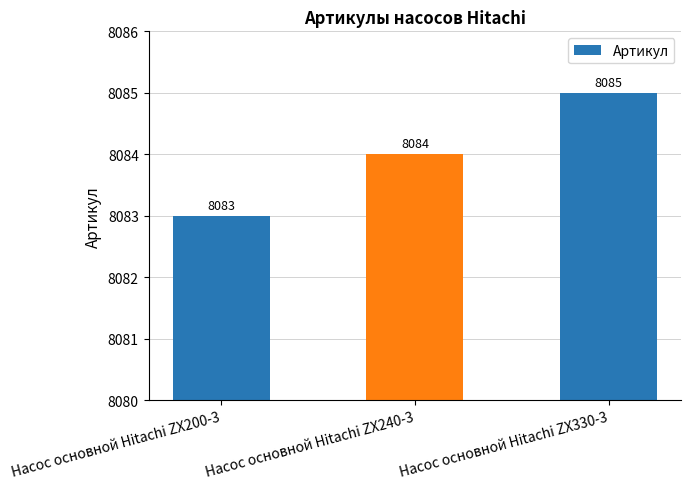

At which label is the value closest to 8084?

Насос основной Hitachi ZX240-3